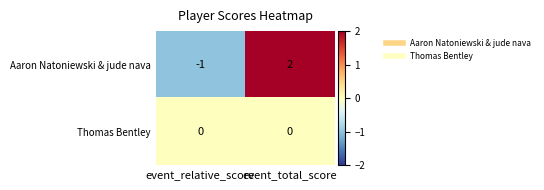

How many values in Aaron Natoniewski & jude nava are below zero?

1